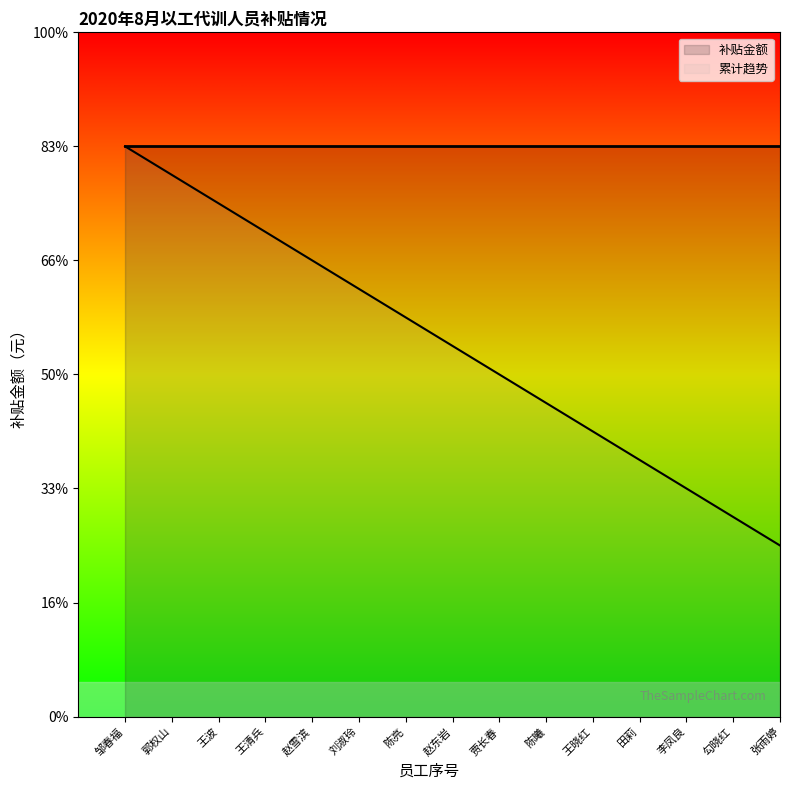

What is the label of the 5th point from the left?

赵雪滨